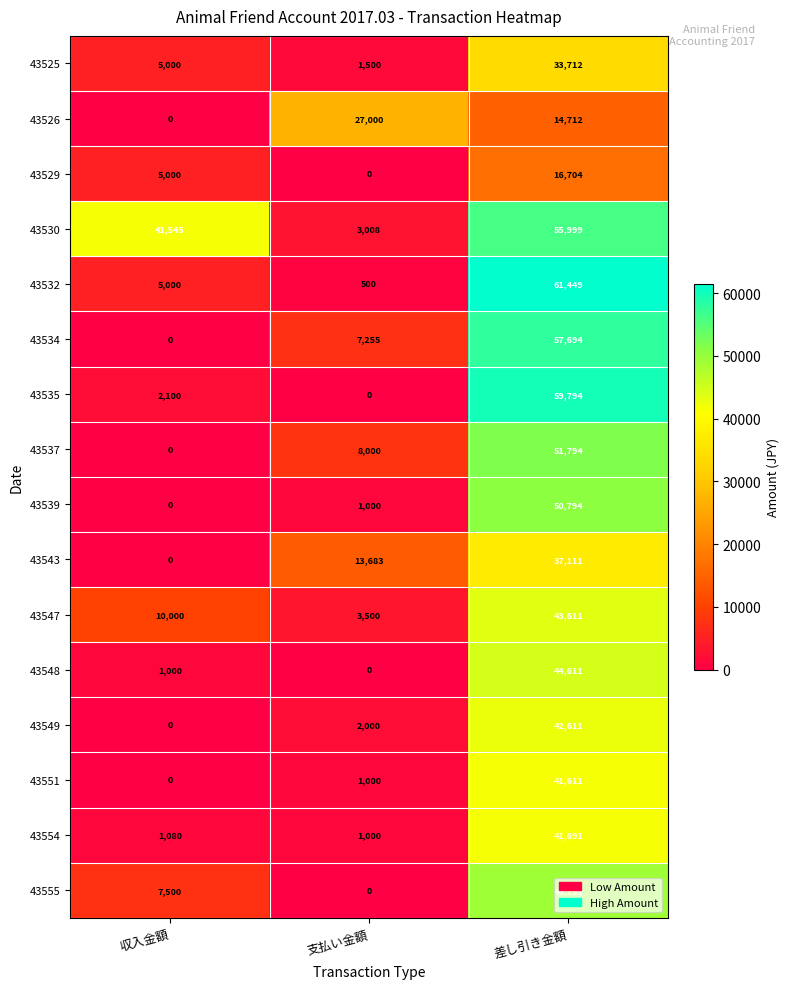

What value does the 43532 series have at 収入金額, to the nearest 50?

5000